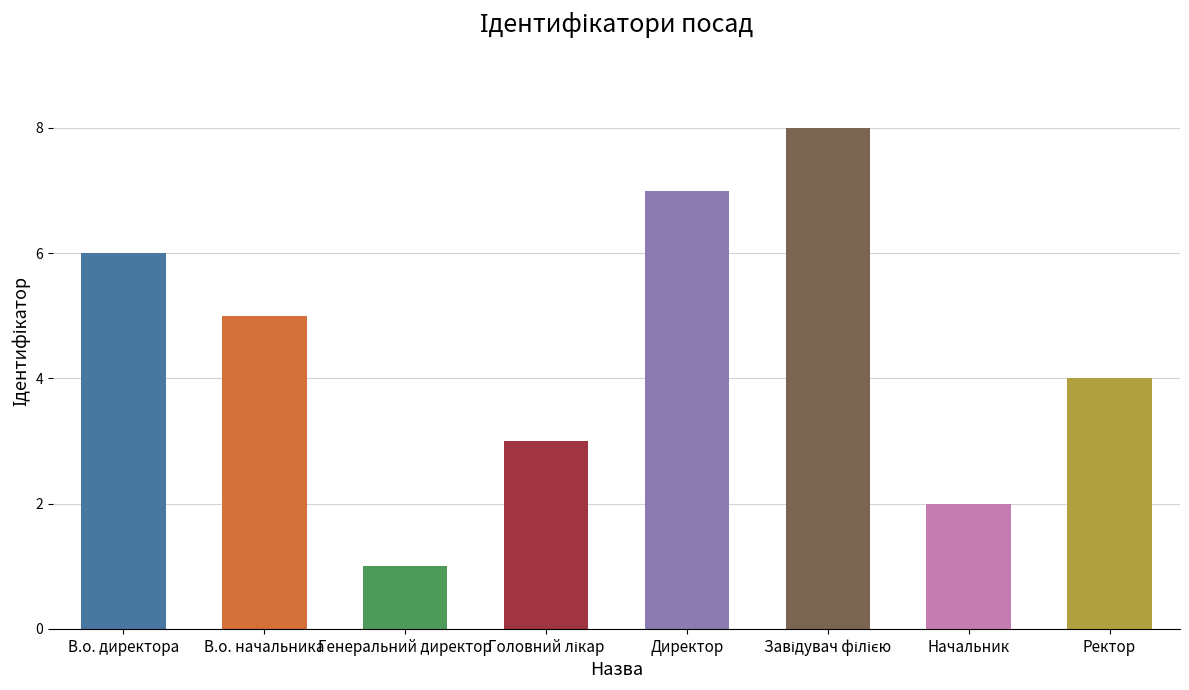

Approximately how many times larger is the value at Ректор compared to Директор?

0.6